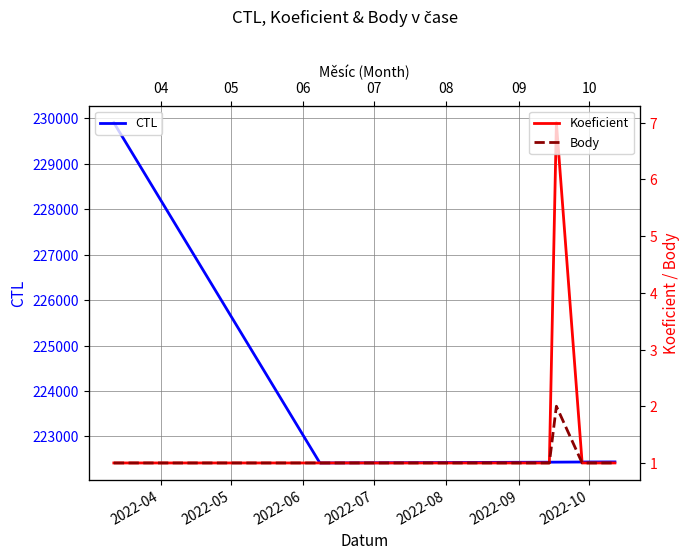

What is the difference between the maximum and minimum values in the Body series?

1